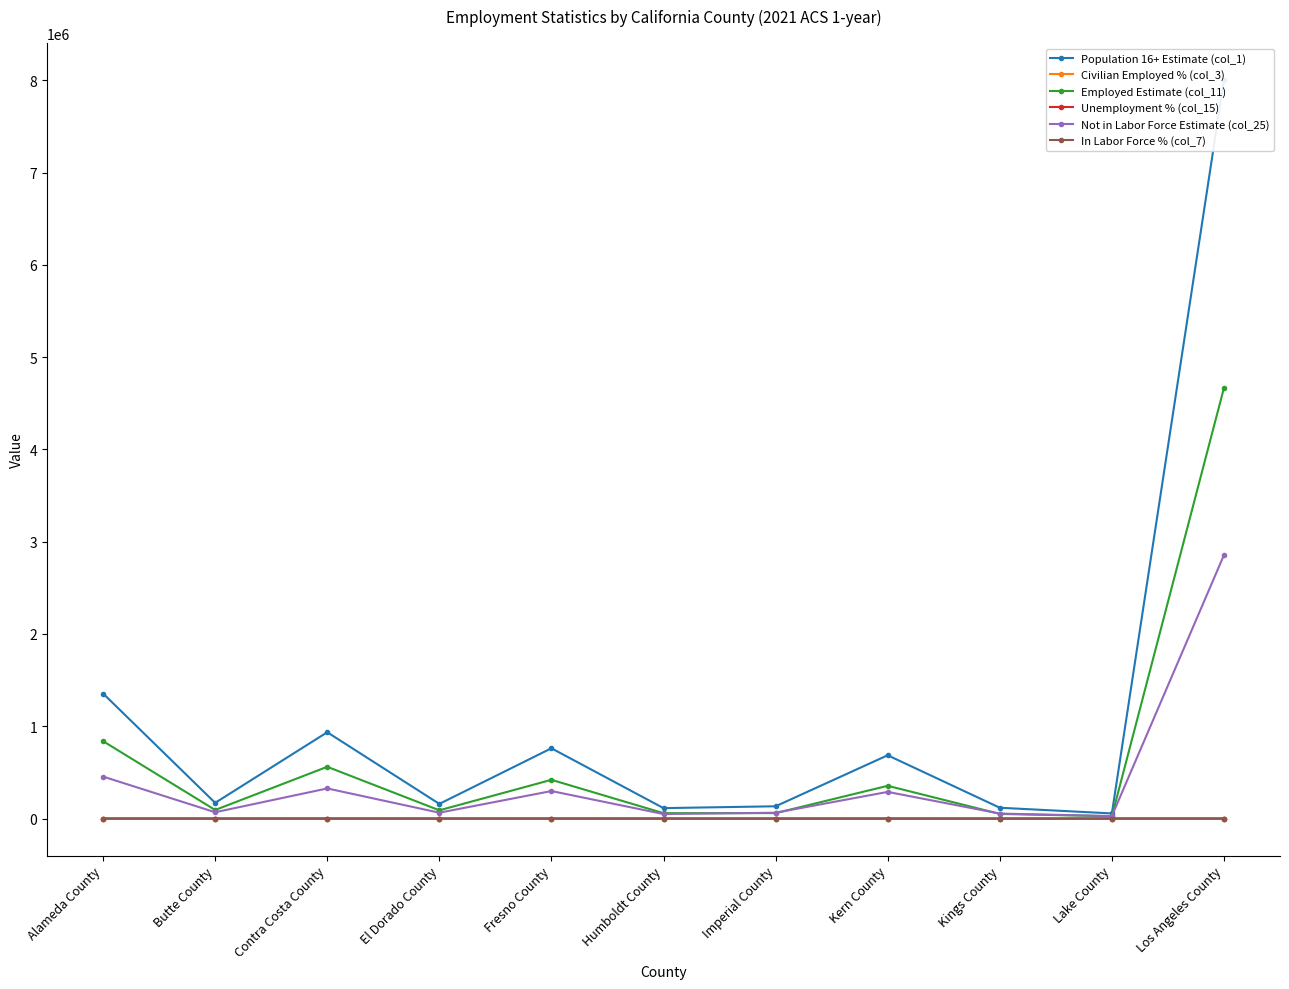

Which series has the largest total across all categories?

Population 16+ Estimate (col_1)